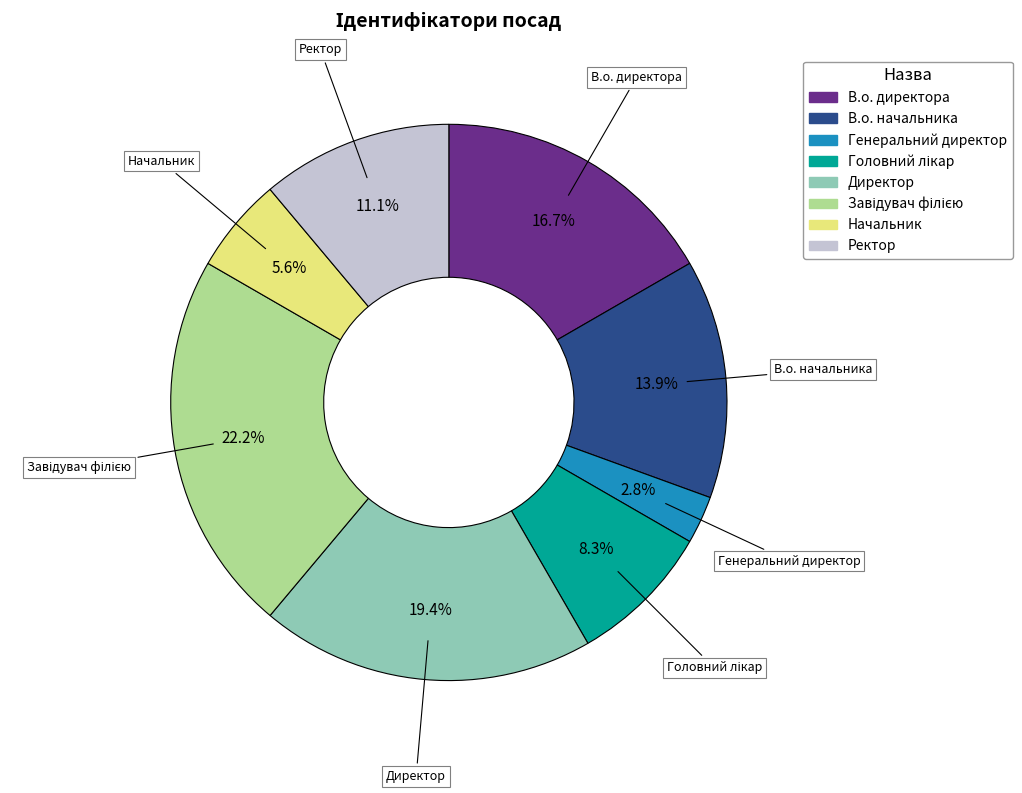

How many slices are in this pie chart?

8